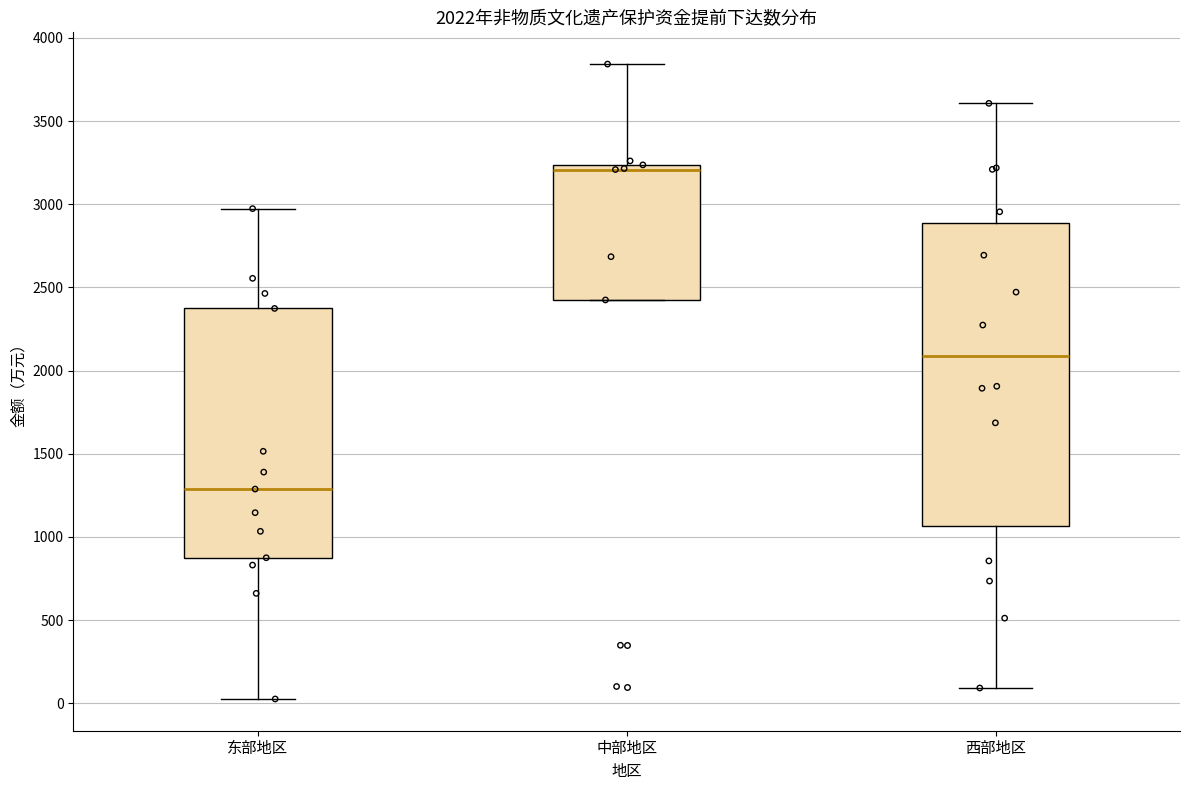

Which box has the highest median line?

中部地区